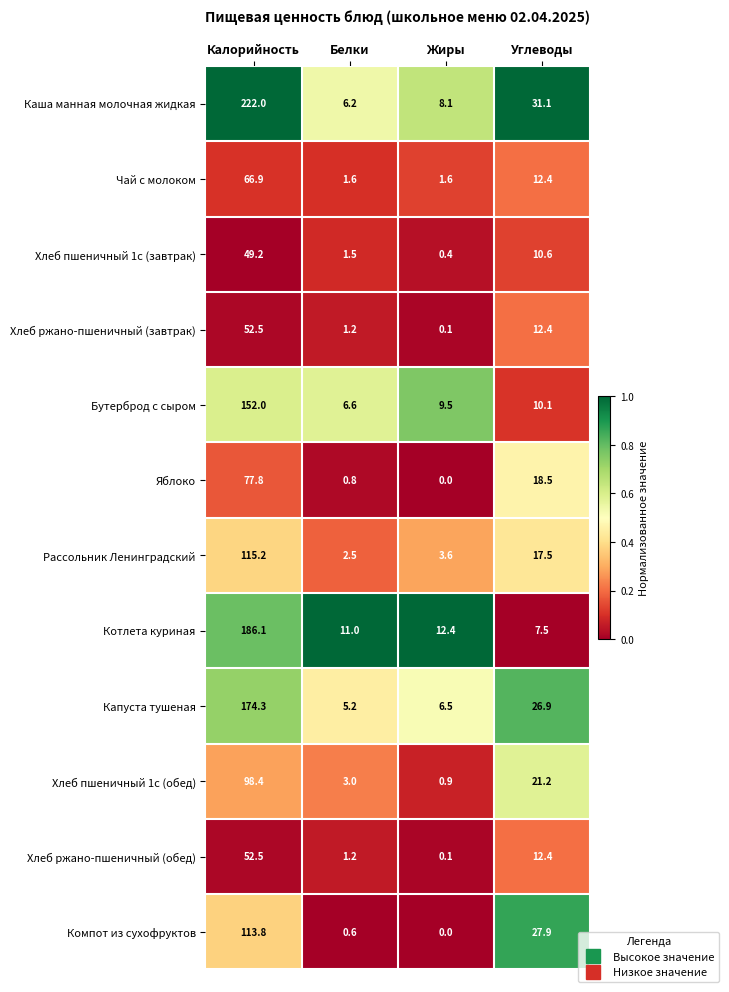

Which category has the lowest value across all series?

Жиры